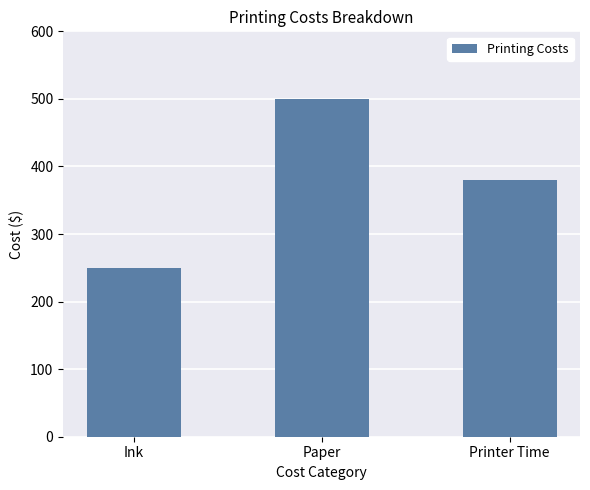

What is the maximum value shown in the chart?

500